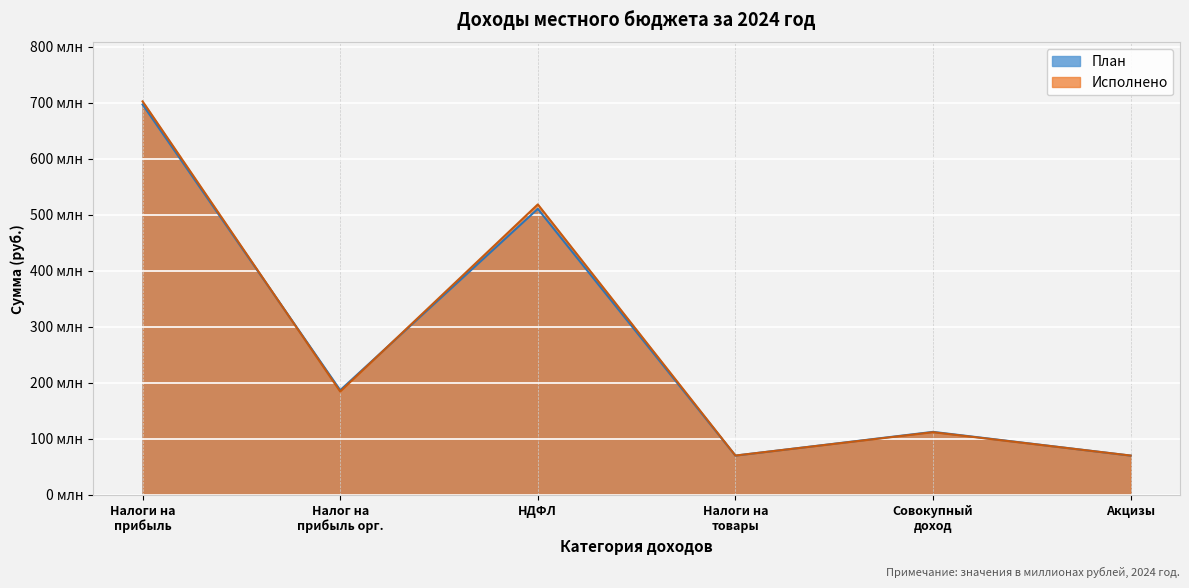

What are all the series names shown in the legend?

План, Исполнено